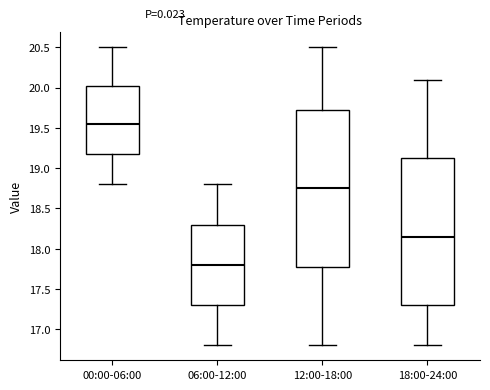

Reading left to right, read every box against the y-axis: the position of its median line, the range the box covers, and the ends of its whiskers. The values are not printed on the chart, so give them approximately, as read against the axis.

00:00-06:00: median 19.55, box 19.20 to 20.05, whiskers 18.80 to 20.50
06:00-12:00: median 17.80, box 17.30 to 18.30, whiskers 16.80 to 18.80
12:00-18:00: median 18.75, box 17.80 to 19.75, whiskers 16.80 to 20.50
18:00-24:00: median 18.15, box 17.30 to 19.15, whiskers 16.80 to 20.10